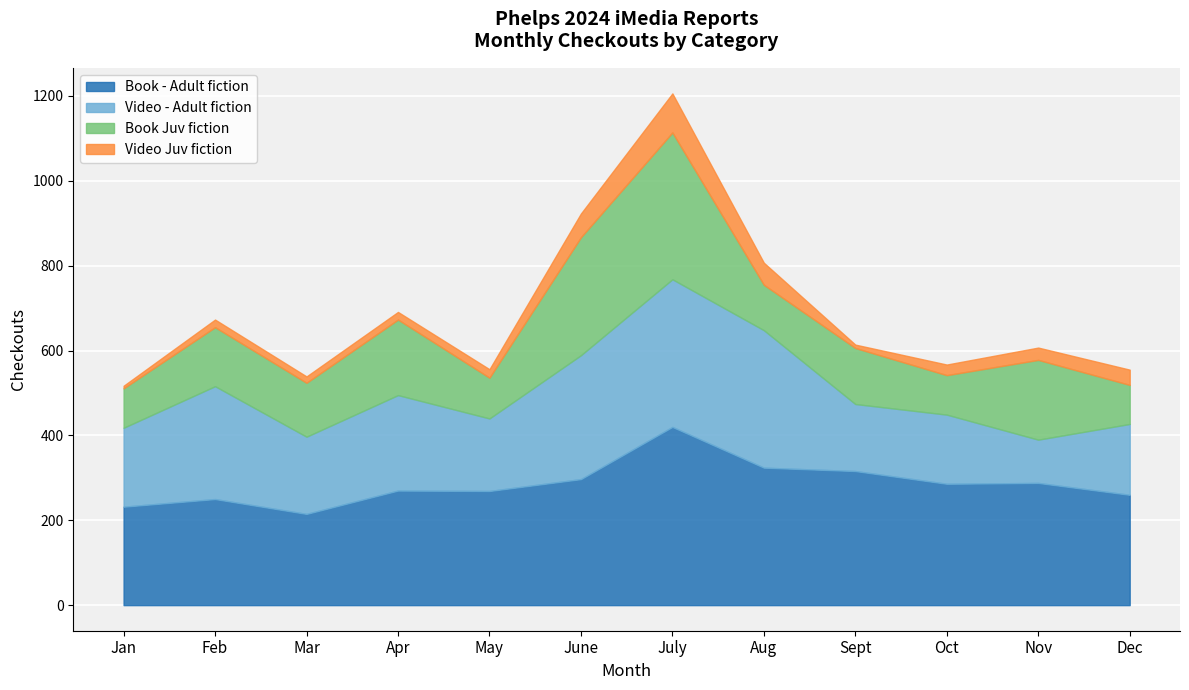

Reading left to right, transcribe all the data shown in this chart.

Book - Adult fiction: 232	250	215	270	269	297	420	324	316	286	288	260
Video - Adult fiction: 186	266	182	225	171	292	348	324	158	163	102	167
Book Juv fiction: 93	139	127	178	96	278	346	107	132	93	188	92
Video Juv fiction: 6	18	15	18	20	56	92	52	8	25	29	36